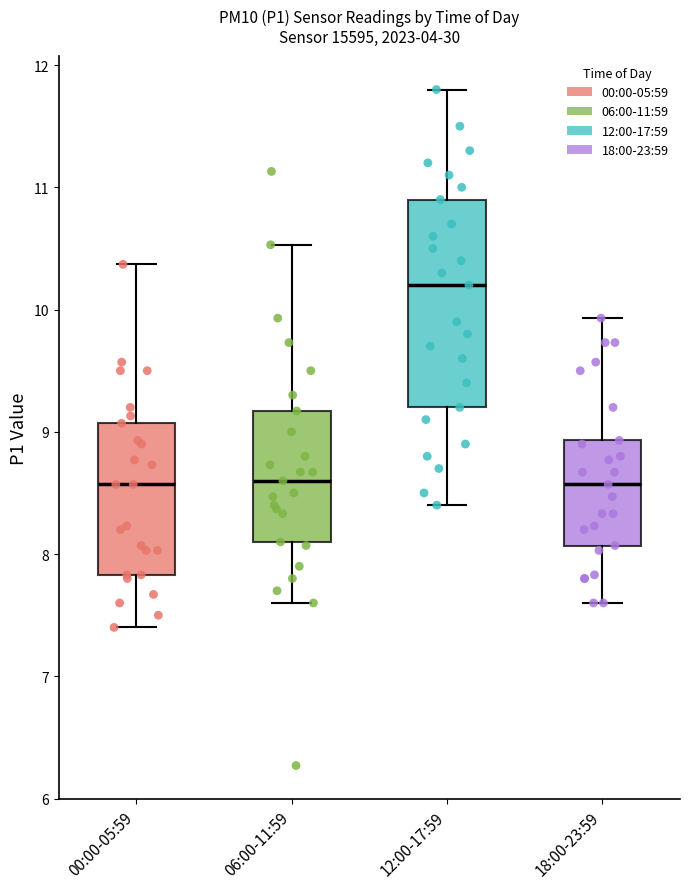

Which box's median line is the highest?

12:00-17:59